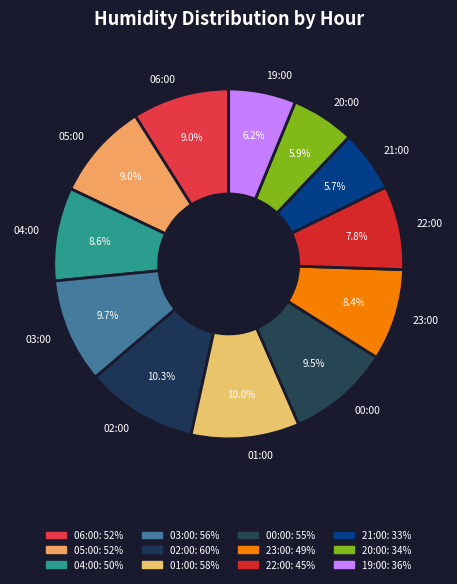

Is the sum of 20:00 and 03:00 greater than half?

No